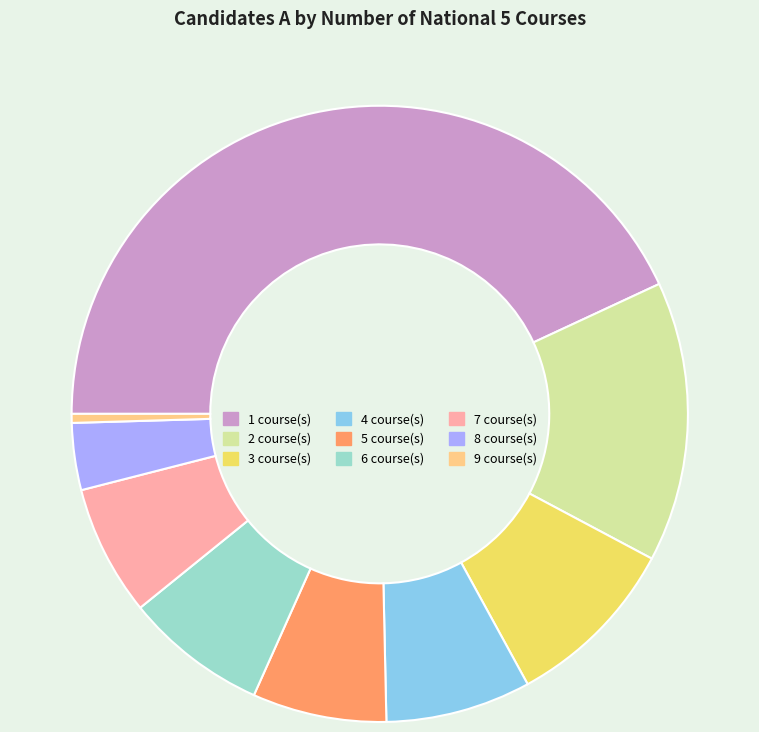

Which slice is the smallest?

9